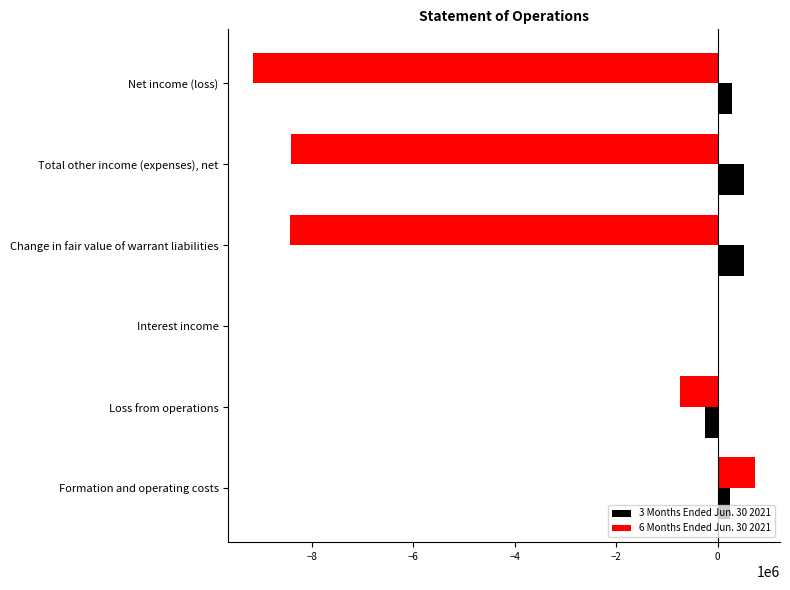

Which series has the largest total across all categories?

3 Months Ended Jun. 30 2021